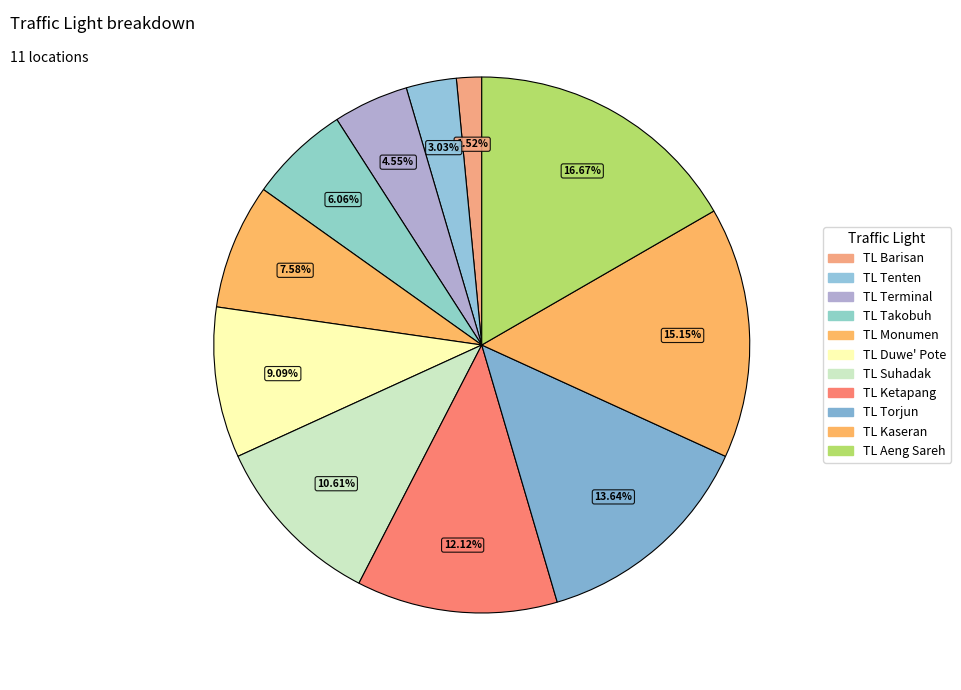

Does TL Takobuh account for over 50% of the chart?

No